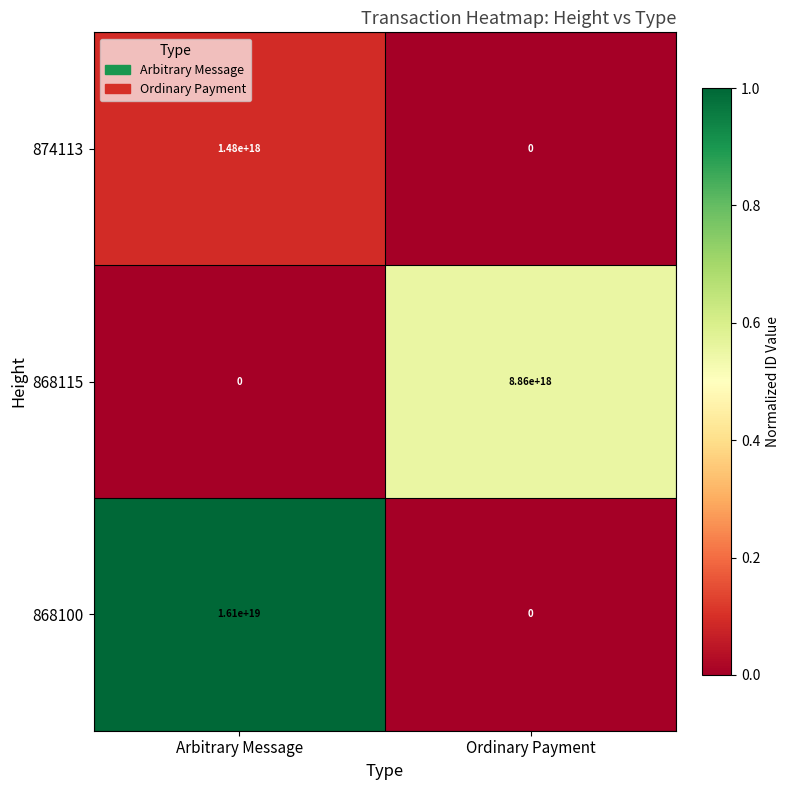

Which series has the largest total across all categories?

868100